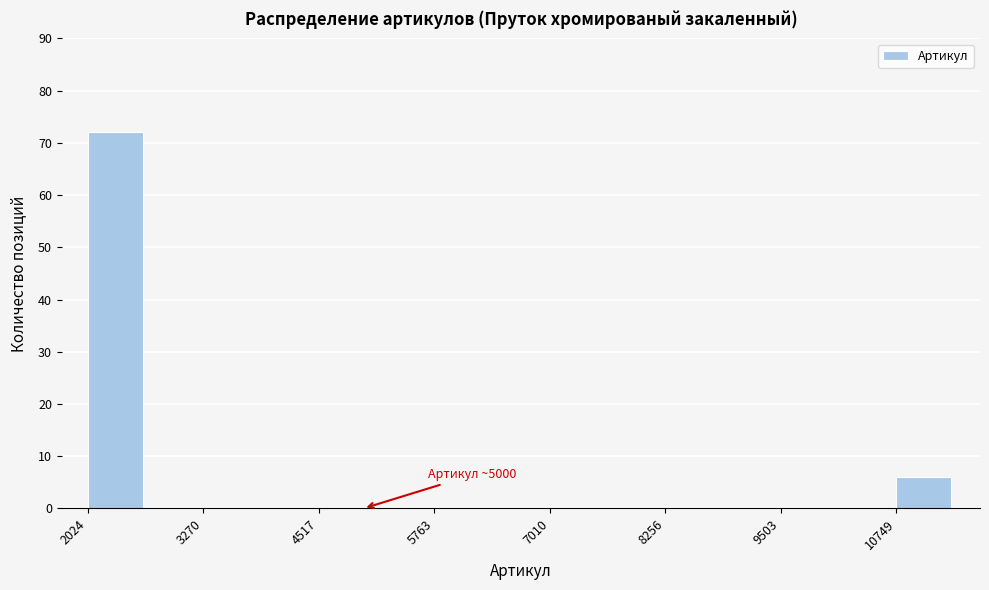

Read against the x-axis, roughly where is the centre of the tallest bar?

2400